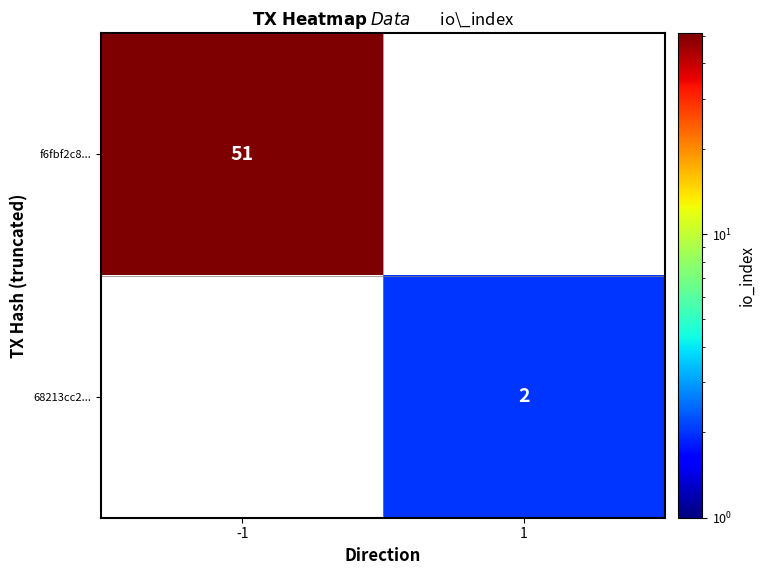

The value of 68213cc2... at 1 is 3. True or false?

False